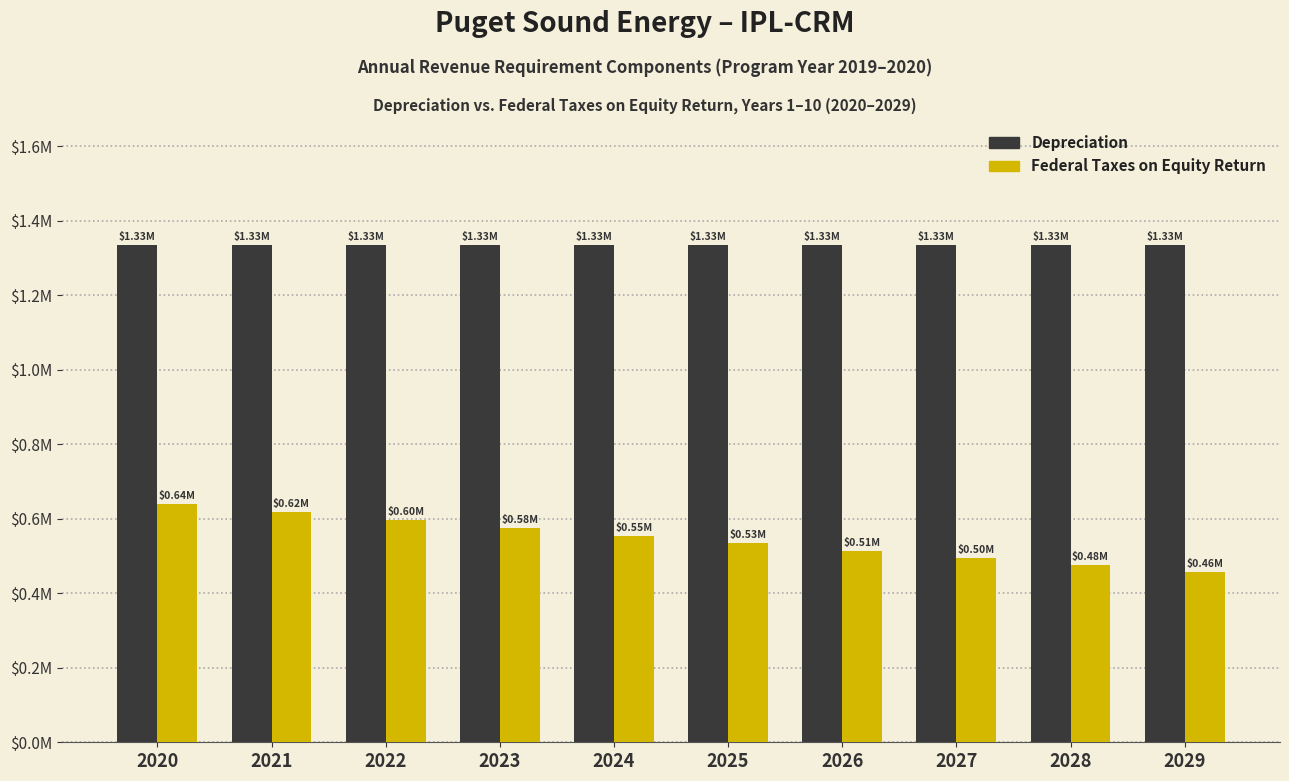

Rank the series at 2021 from highest to lowest value.

Depreciation, Federal Taxes on Equity Return